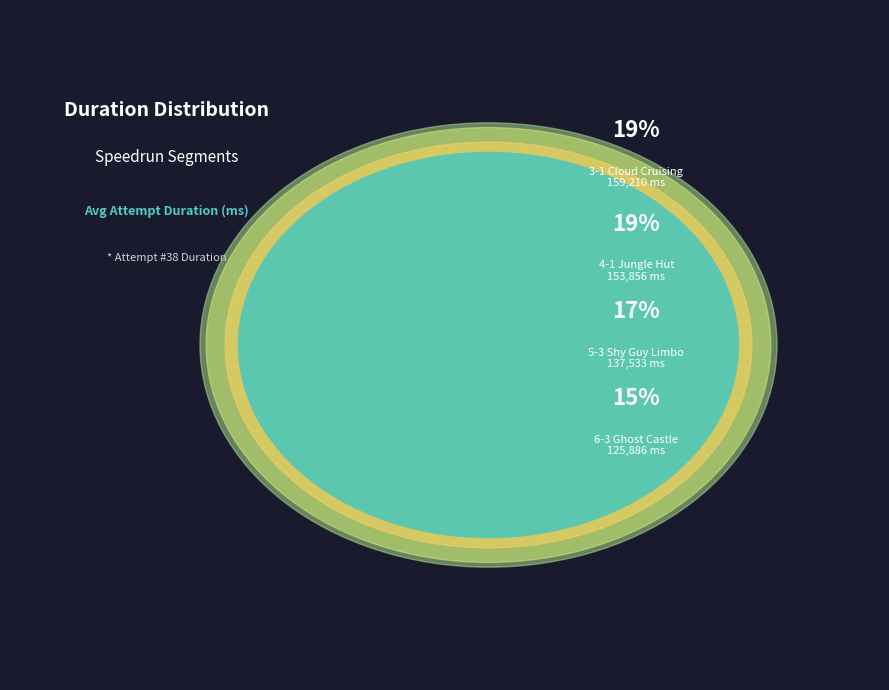

Which slice is the largest?

3-1 Cloud Cruising